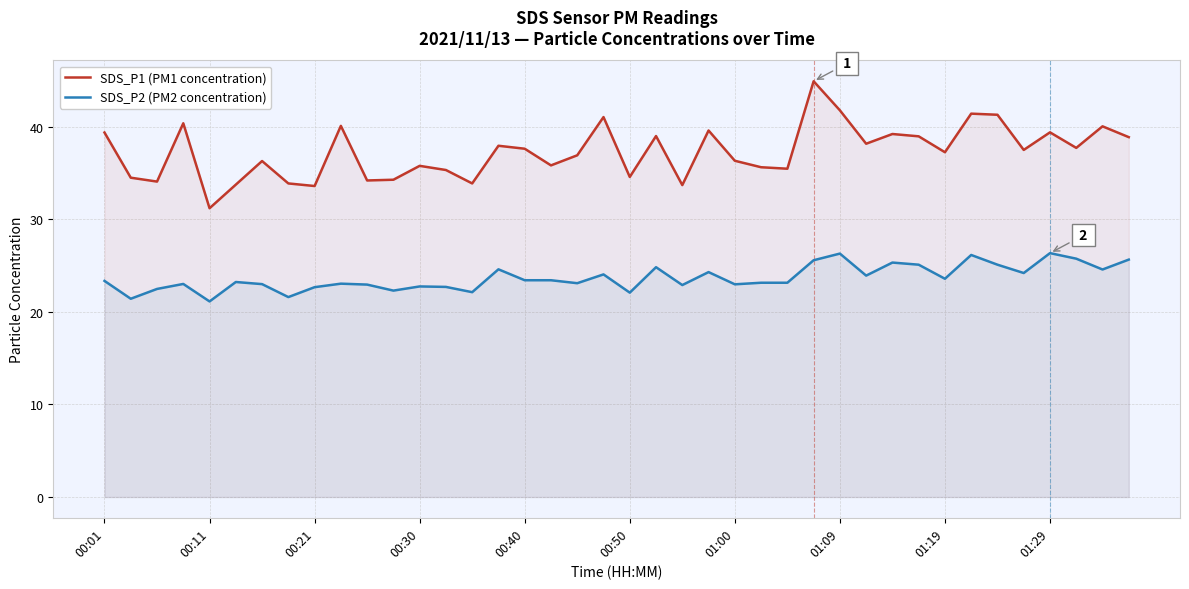

Read the SDS_P2 (PM2 concentration) value at 15.

24.6